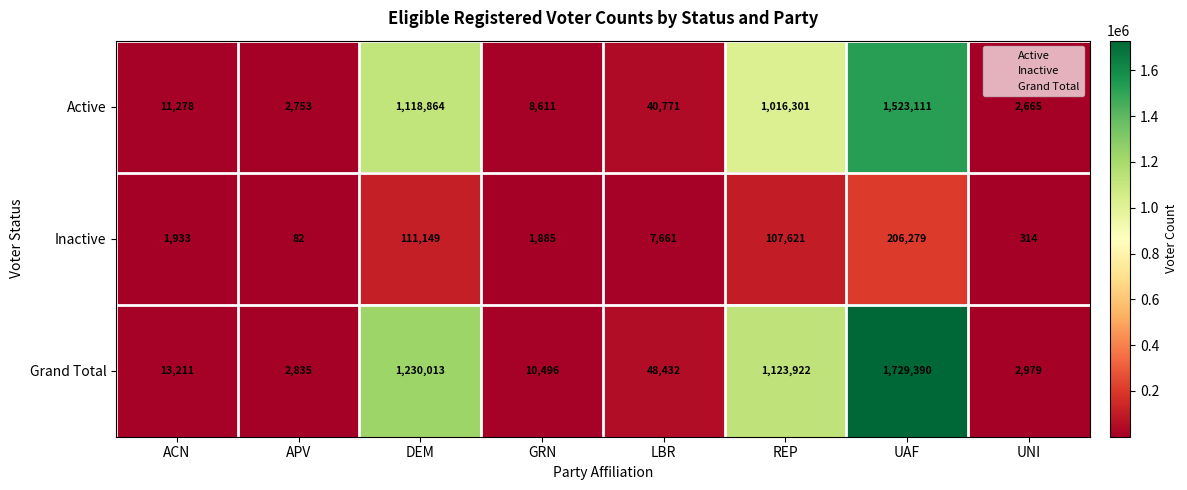

At how many categories does at least one series exceed 352739?

3